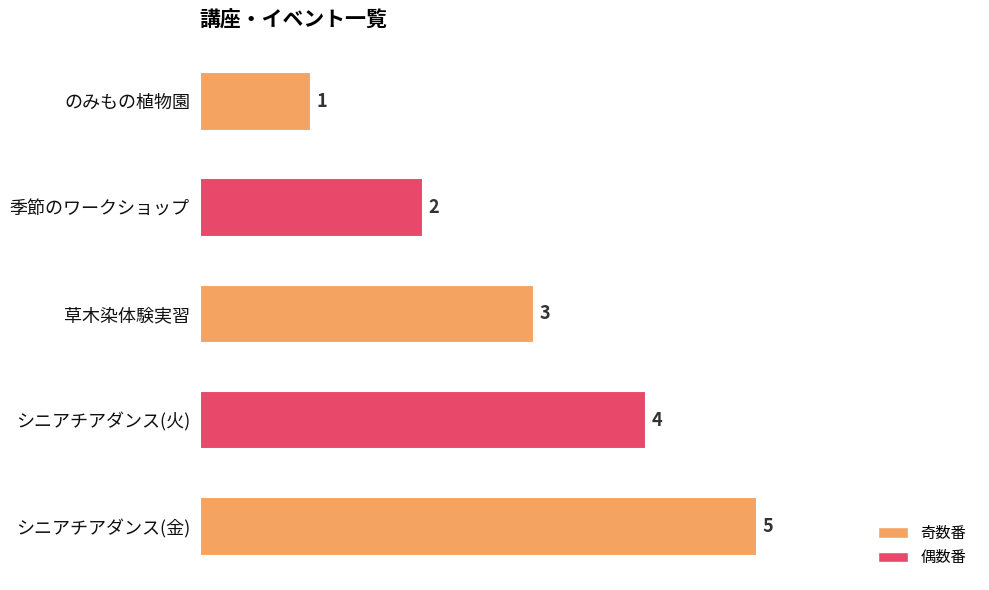

How many values are between 2 and 4?

3